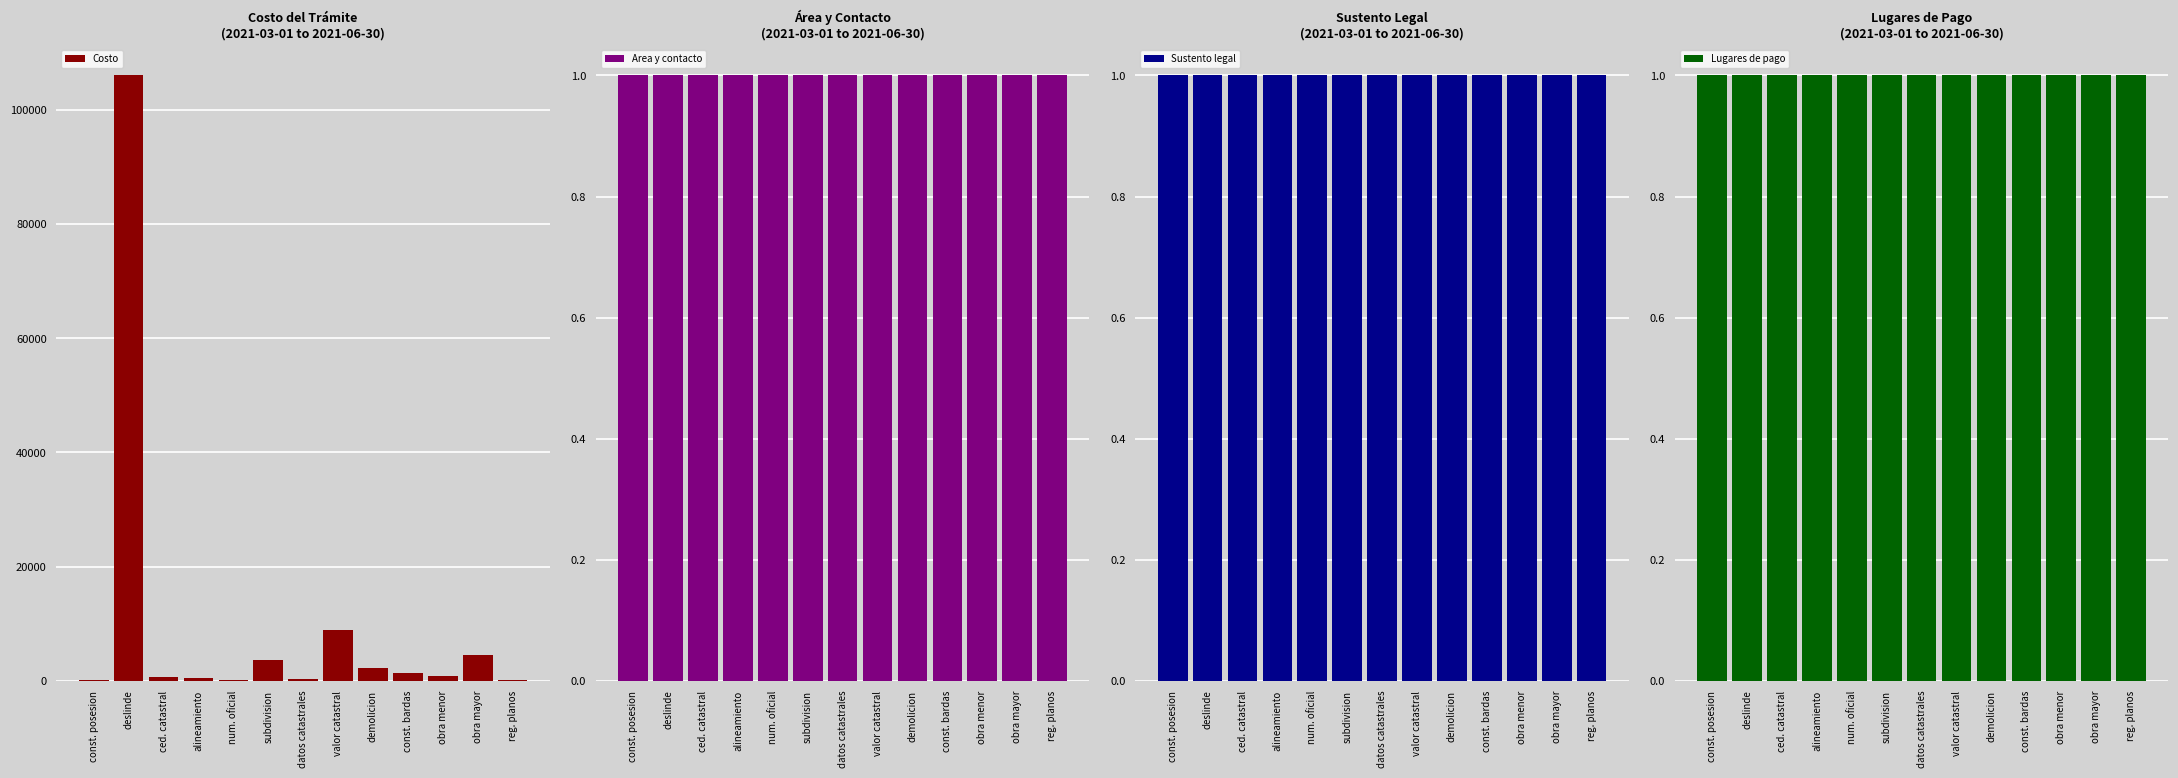

Is the value of Lugares de pago at ced. catastral greater than the value of Sustento legal at demolicion?

No